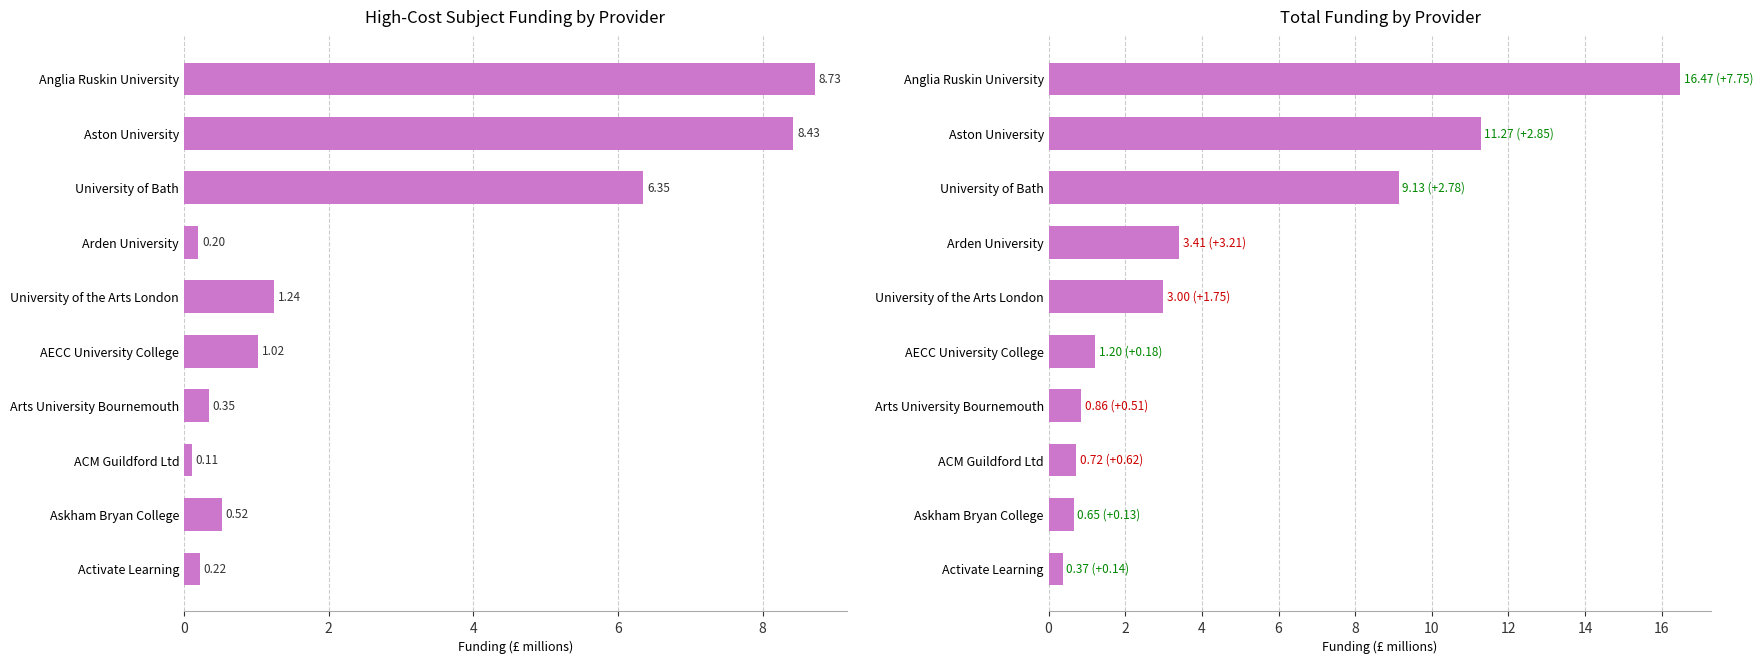

What is the minimum value for High-cost subject funding?

0.1